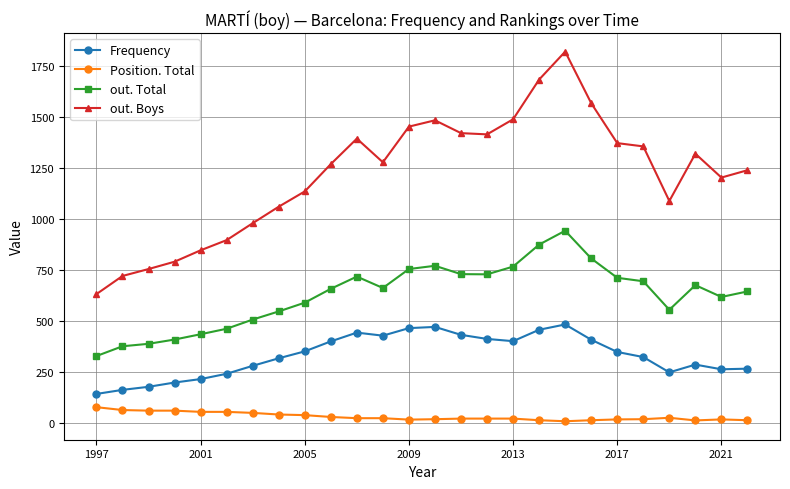

What are all the series names shown in the legend?

Frequency, Position. Total, out. Total, out. Boys